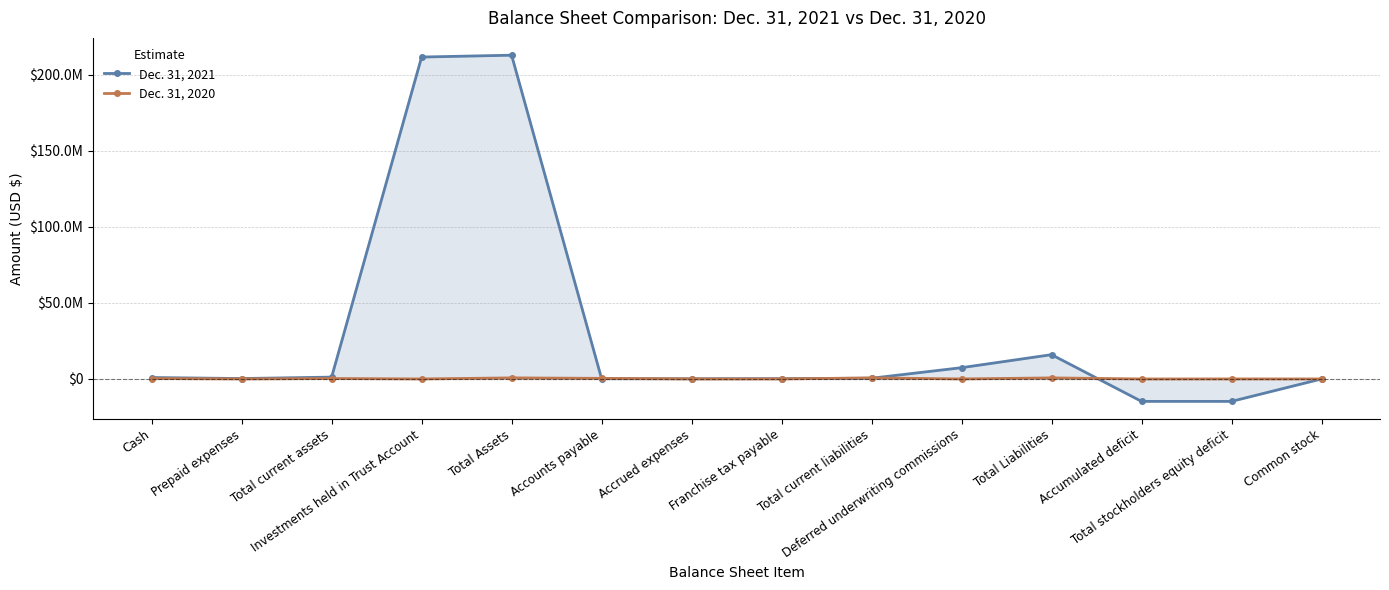

How many positive values does the Dec. 31, 2021 series have?

12